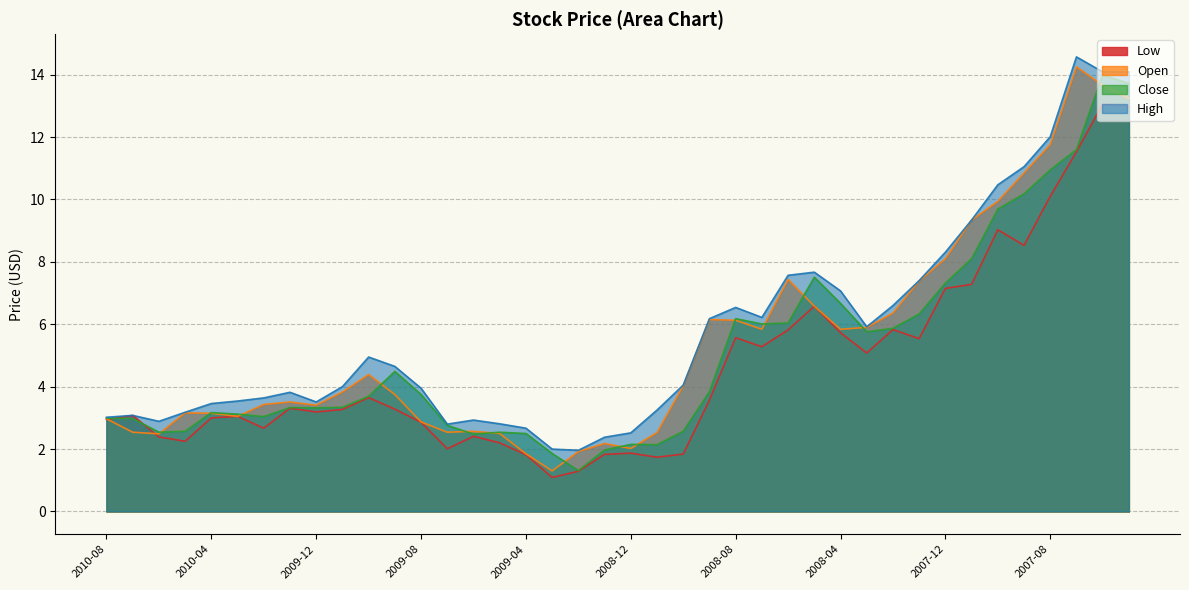

What is the approximate value of Low at 2009-10?

3.6